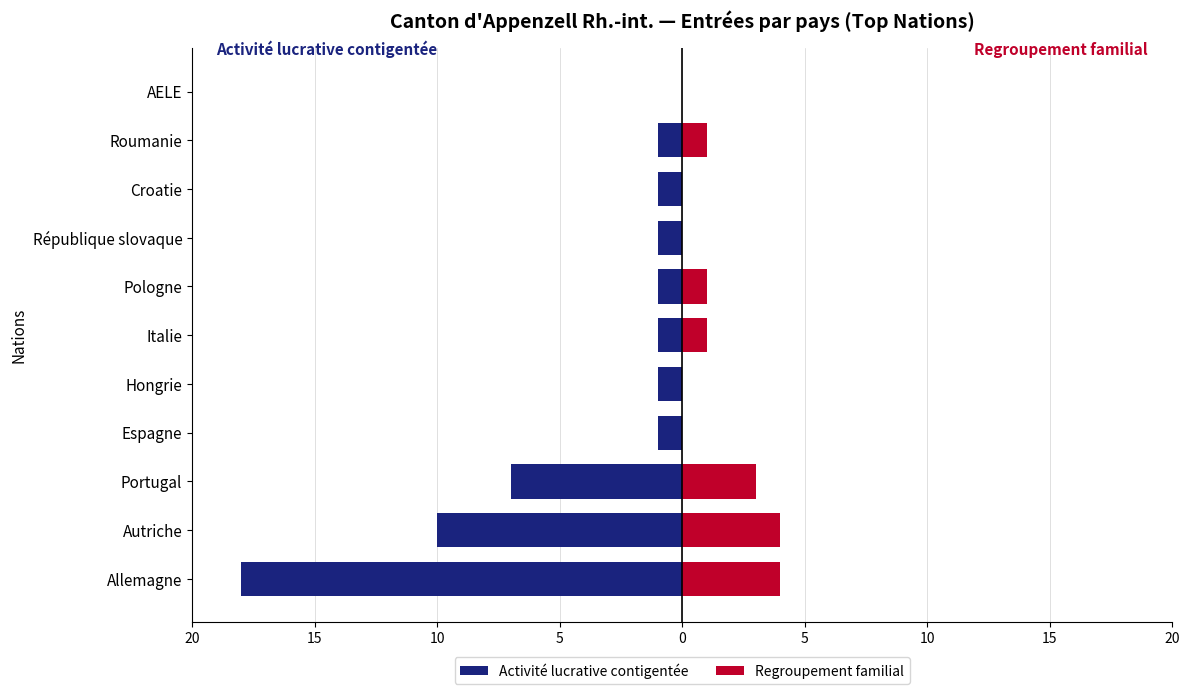

What is the sum of all Regroupement familial values?

14